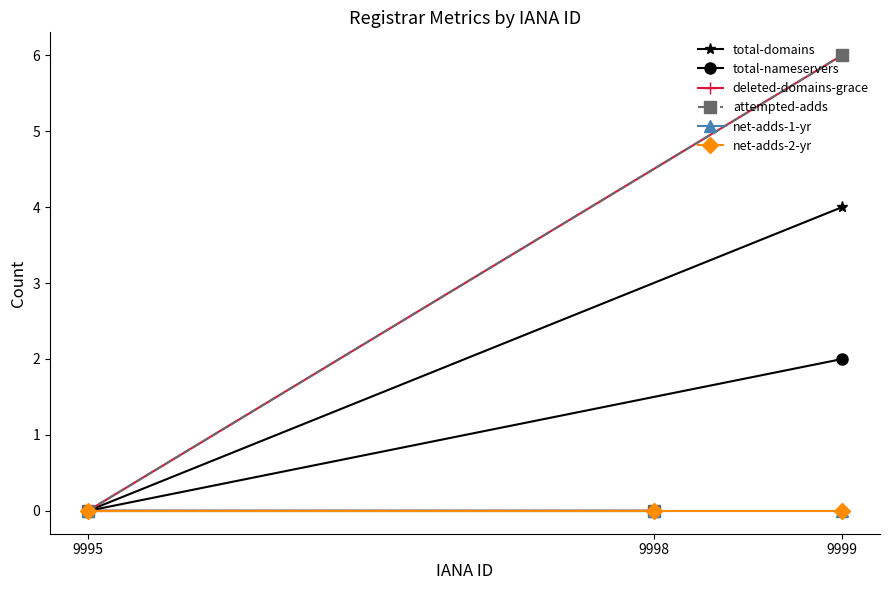

Which series has the largest total across all categories?

deleted-domains-grace